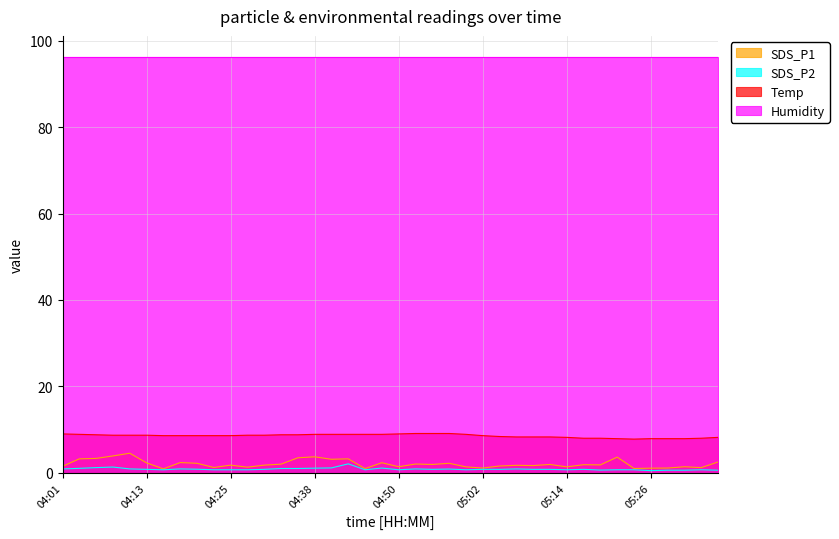

Which series has the largest total across all categories?

Humidity